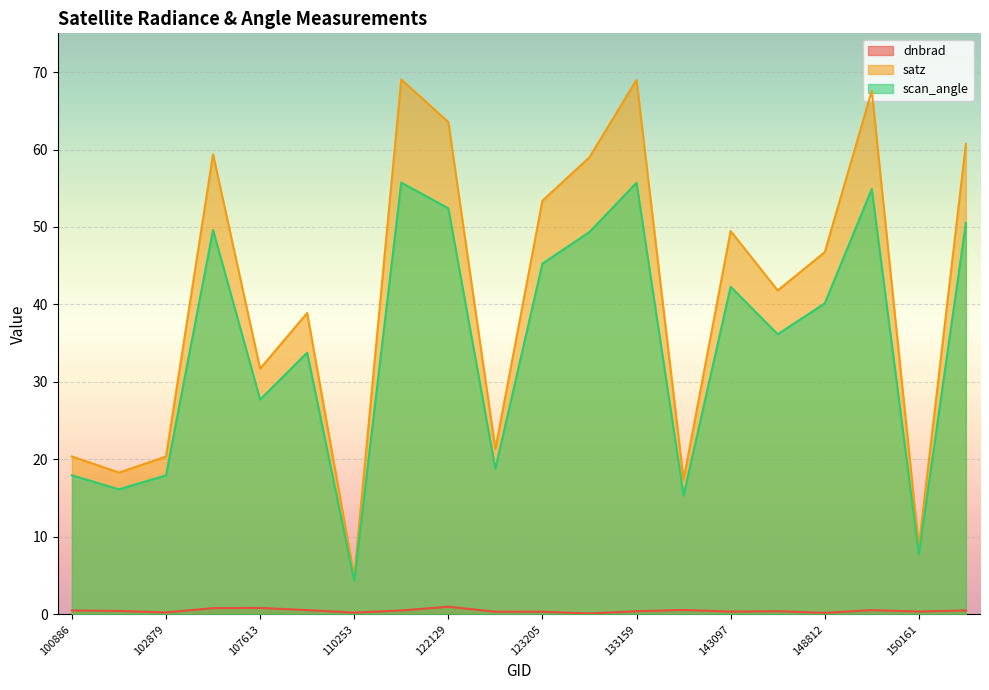

In scan_angle, how many points are lower than both neighbors (excluding endpoints)?

7